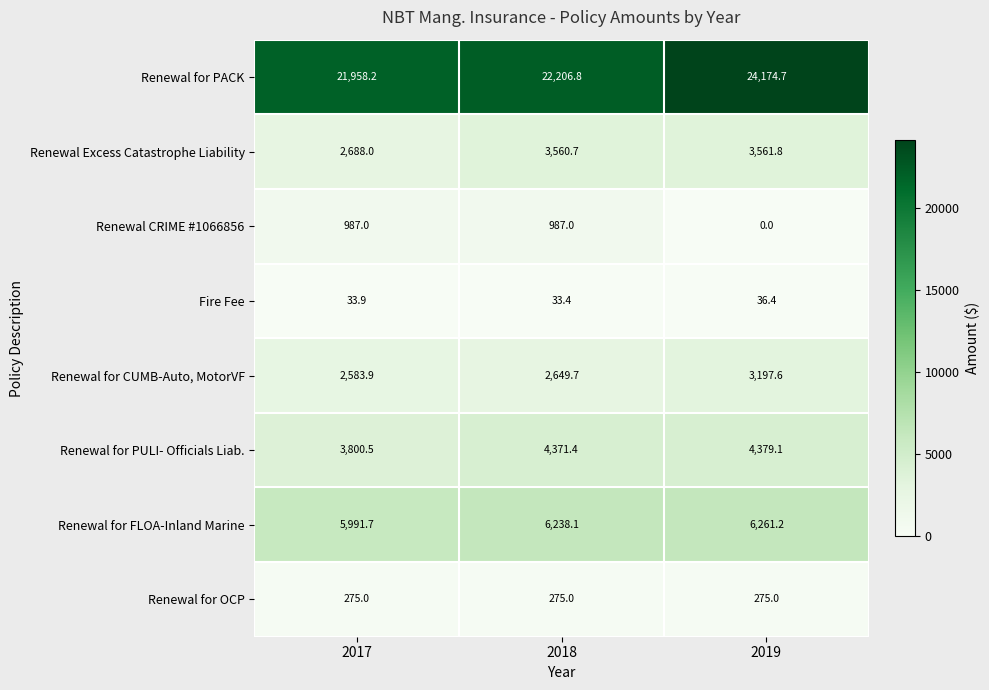

Is the value of Renewal for FLOA-Inland Marine at 2017 greater than the value of Fire Fee at 2019?

Yes